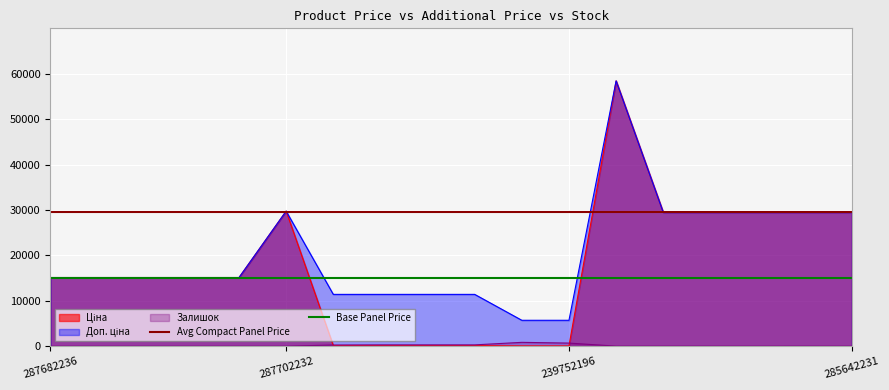

At which label does Avg Compact Panel Price reach its minimum?

287682236